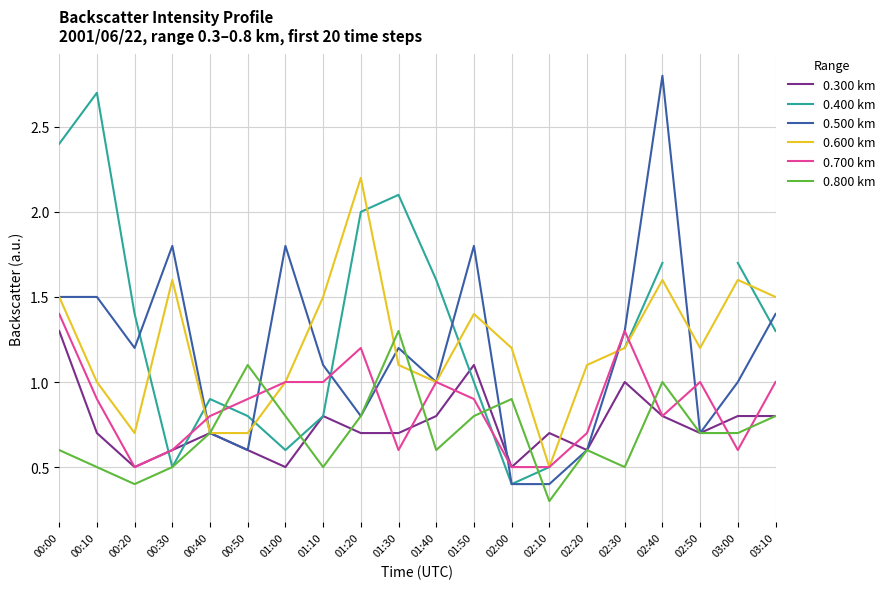

At which label does 0.400 km first exceed 1?

00:00